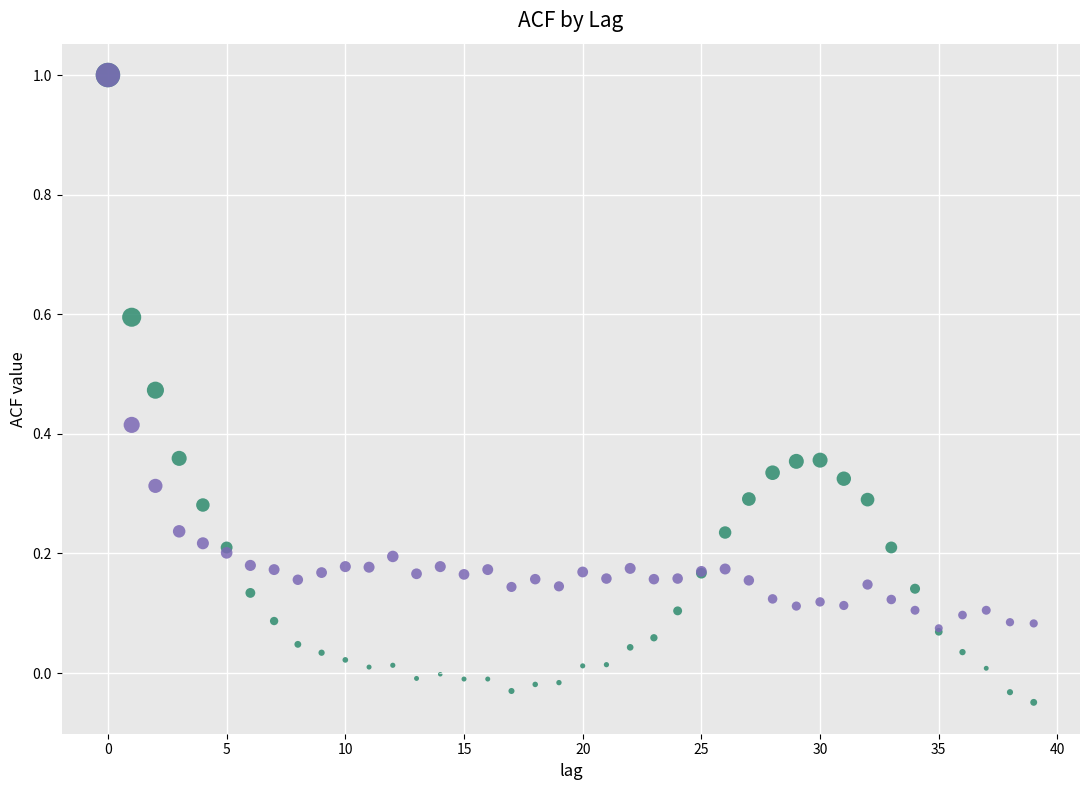

What are all the series names shown in the legend?

acf_li, acf_shown